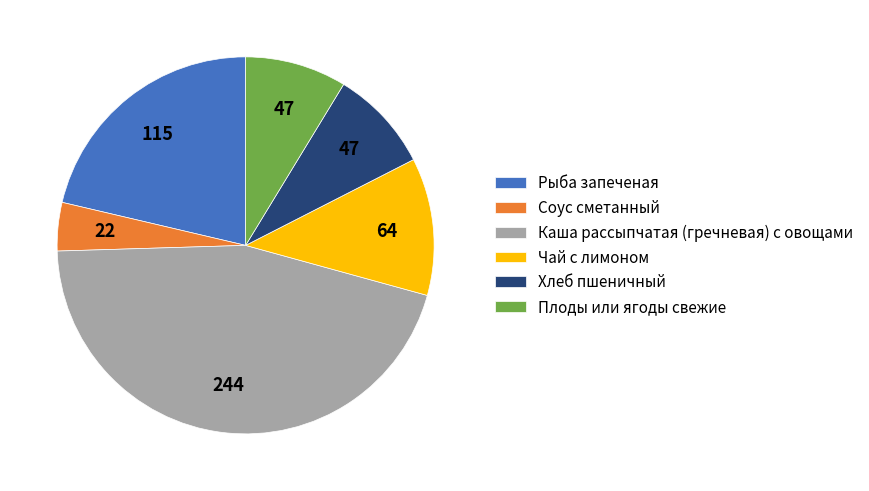

Approximately how many times larger is the value at Рыба запеченая compared to Каша рассыпчатая (гречневая) с овощами?

0.5